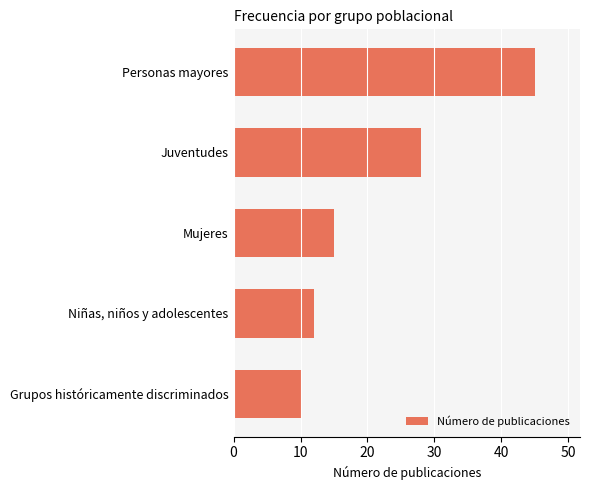

How many data points does each series have?

5